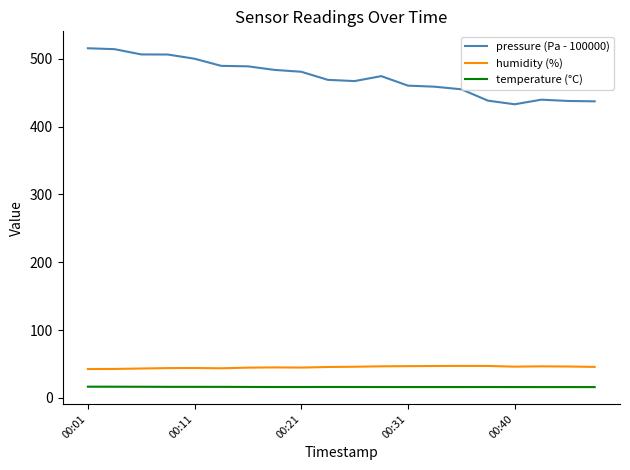

What is the minimum value for temperature (°C)?

16.1